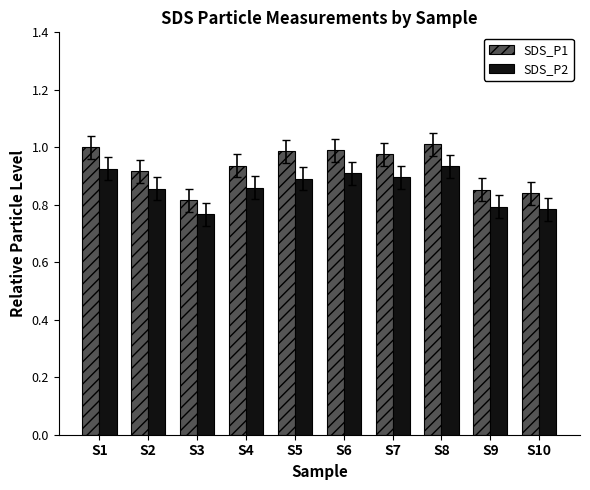

Count the number of data series in this chart.

2